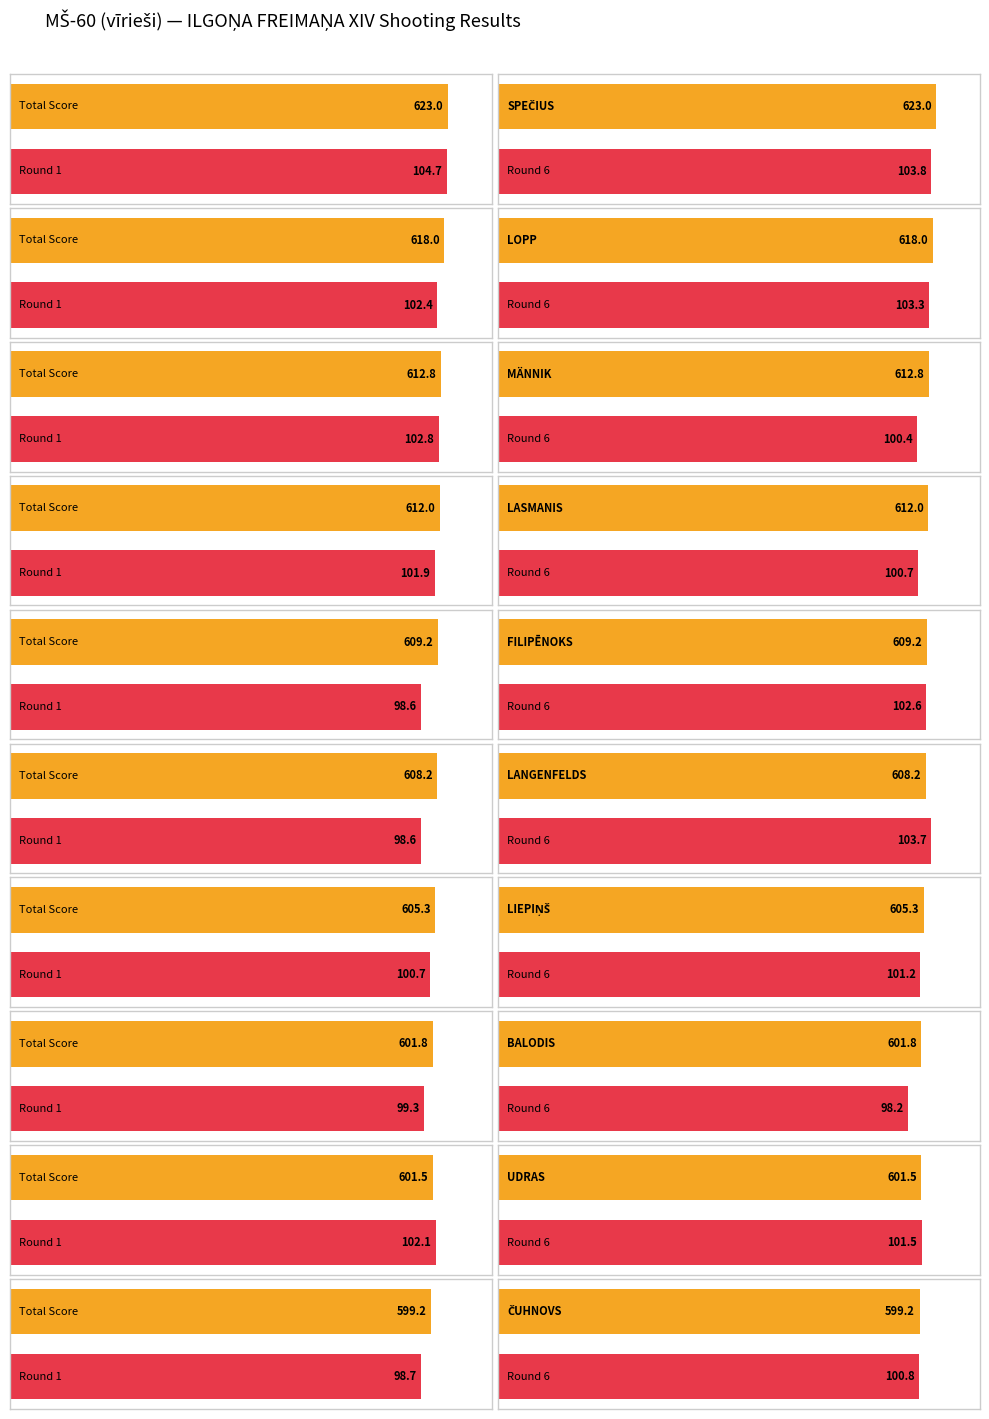

How many distinct data groups are displayed?

3